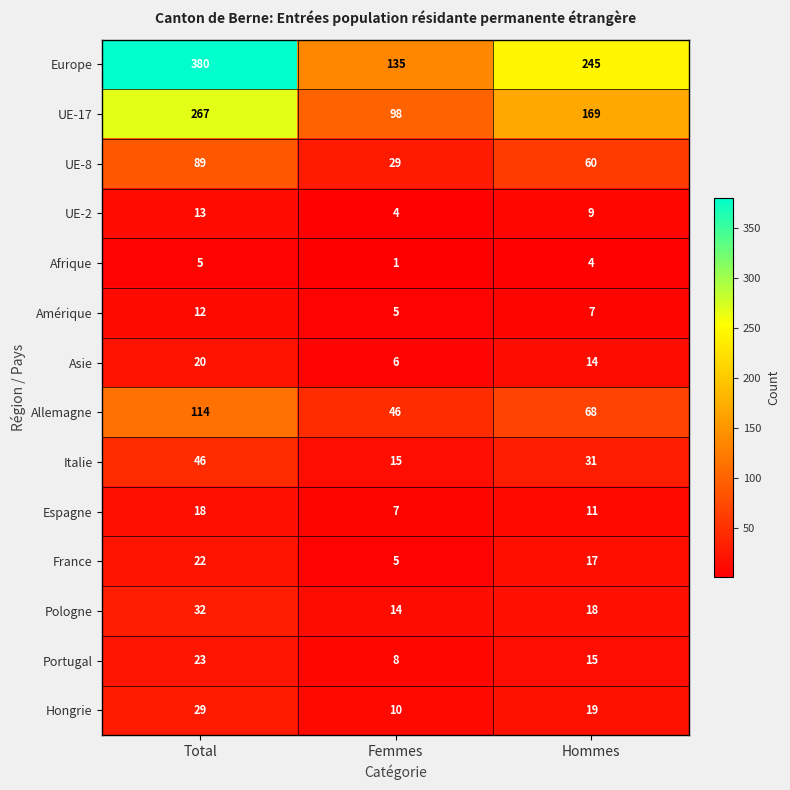

At which category does the chart reach its peak across all series?

Total